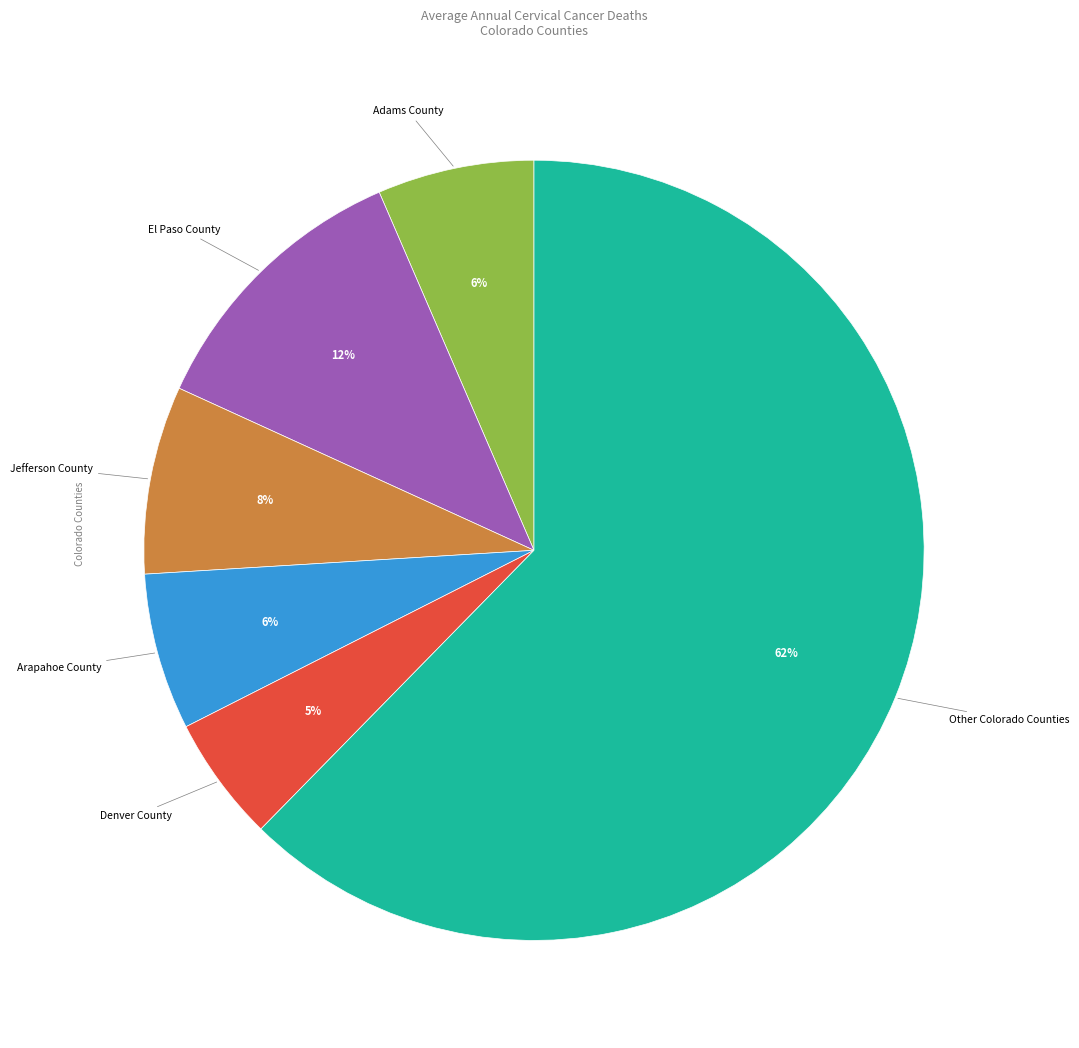

To the nearest percent, what is the average slice percentage?

17%